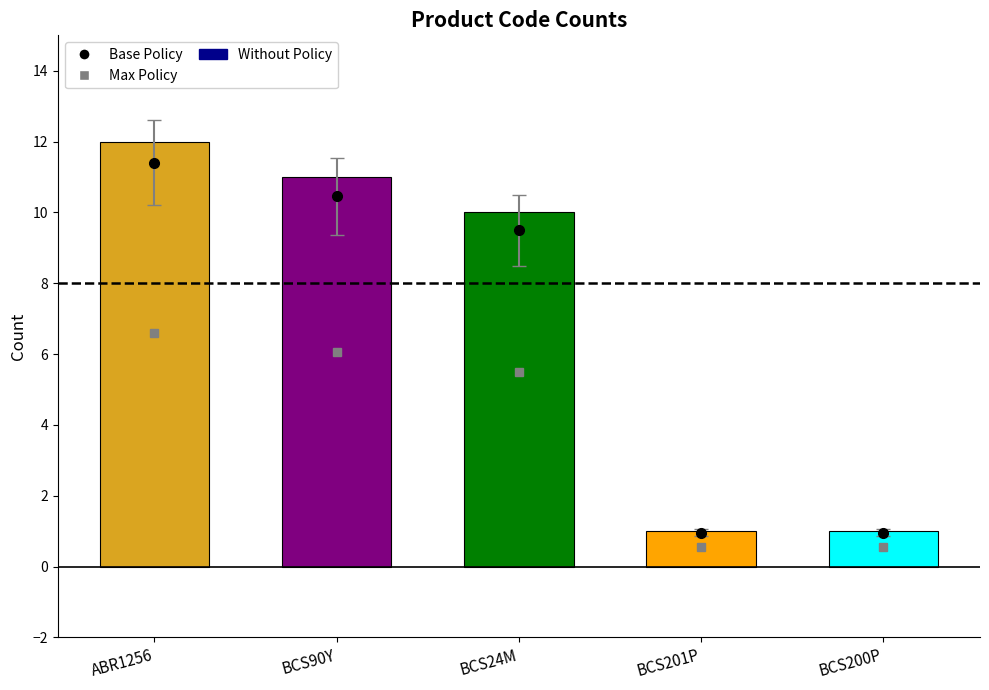

What is the label of the 3rd bar from the right?

BCS24M